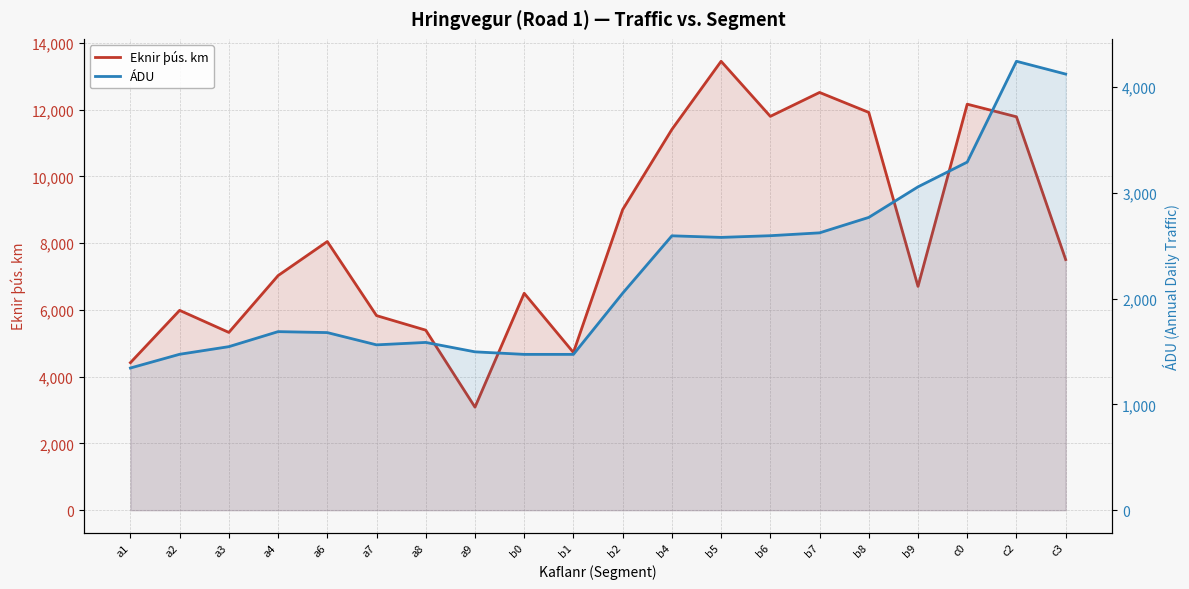

What position from the right is a3?

18